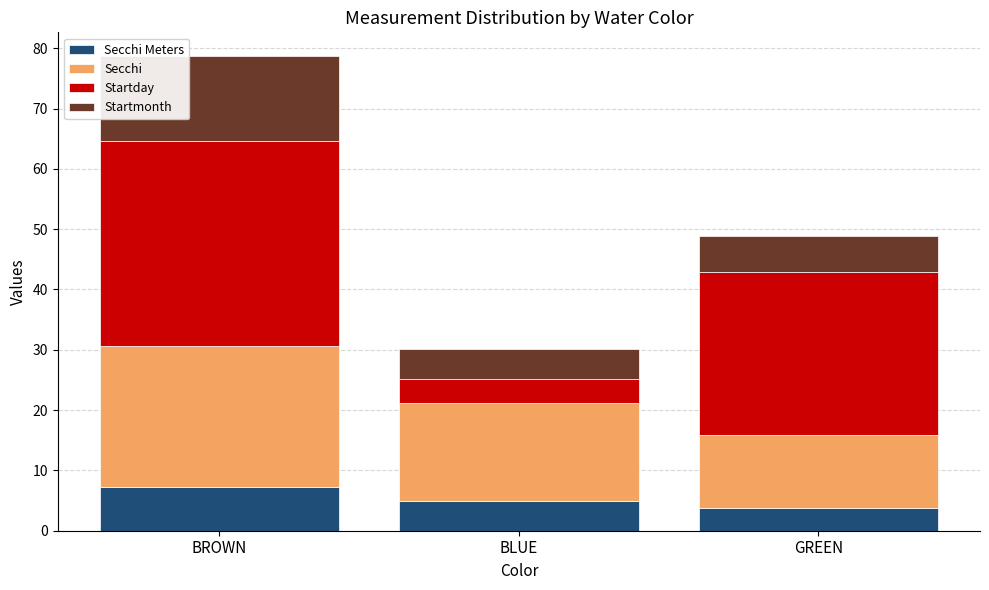

What position from the left is BROWN?

1